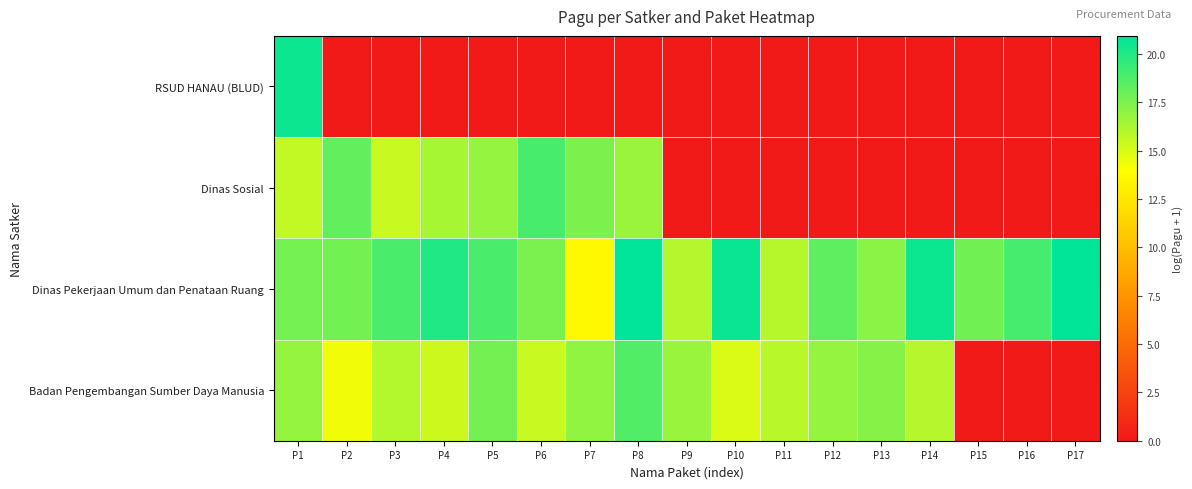

List the series in order of their peak value, lowest first.

Badan Pengembangan Sumber Daya Manusia, Dinas Sosial, RSUD HANAU (BLUD), Dinas Pekerjaan Umum dan Penataan Ruang